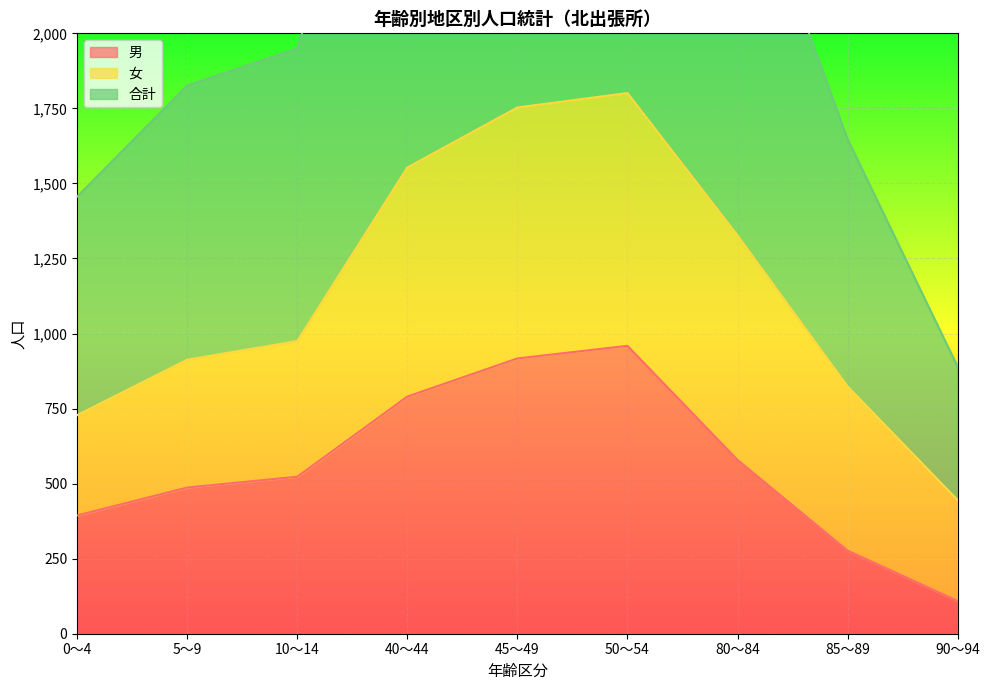

Which series has the largest total across all categories?

合計